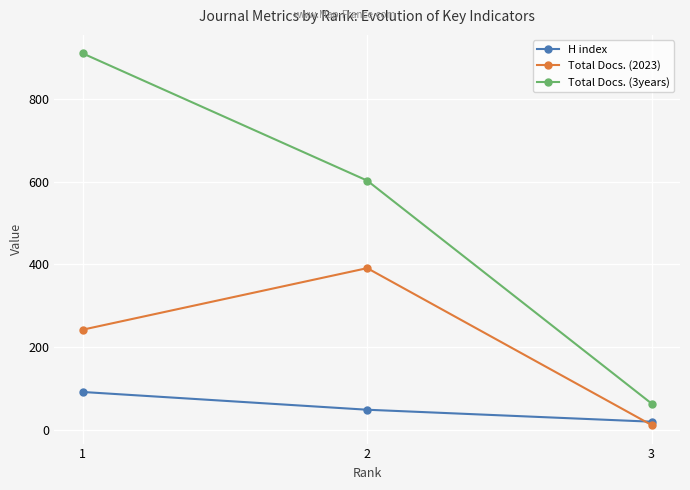

Which series changed the most between 2 and 3?

Total Docs. (3years)